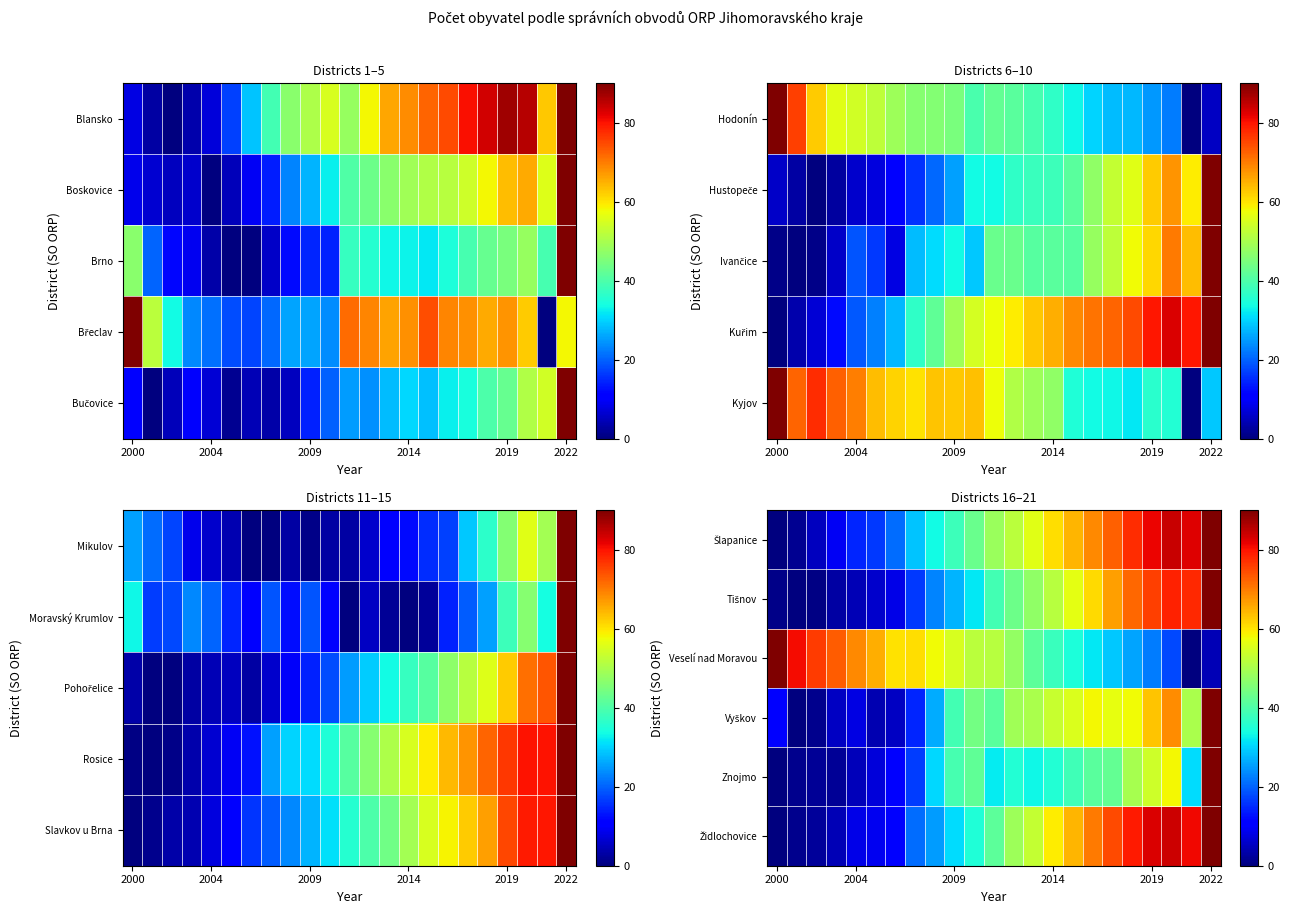

What is the difference between the maximum and minimum values in the Šlapanice series?

90.0